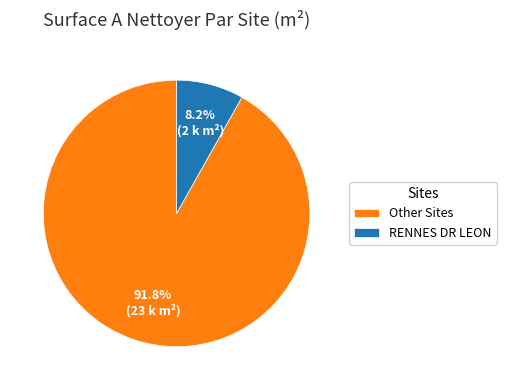

What percentage do Other Sites and RENNES DR LEON together represent?

100.0%